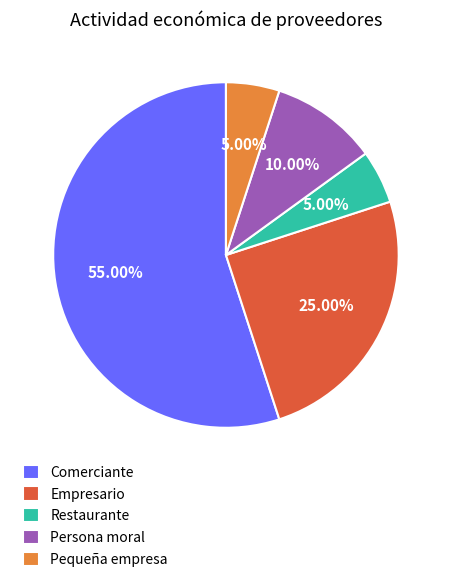

The Comerciante slice represents 55% of the pie. True or false?

True